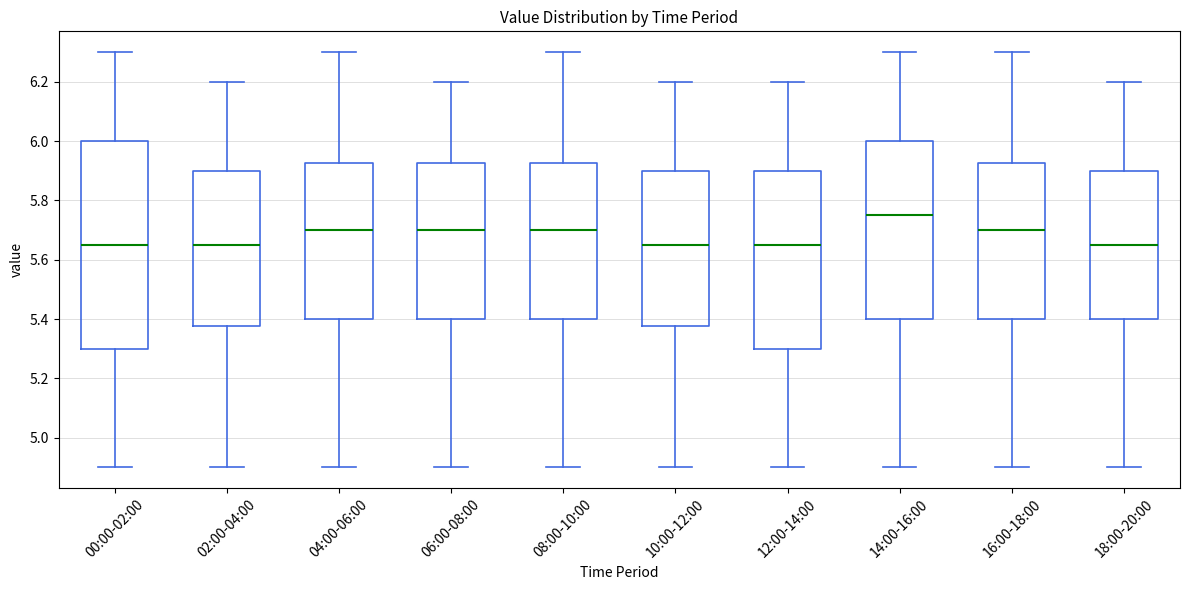

Reading left to right, read every box against the y-axis: the position of its median line, the range the box covers, and the ends of its whiskers. The values are not printed on the chart, so give them approximately, as read against the axis.

00:00-02:00: median 5.66, box 5.30 to 6.00, whiskers 4.90 to 6.30
02:00-04:00: median 5.66, box 5.38 to 5.90, whiskers 4.90 to 6.20
04:00-06:00: median 5.70, box 5.40 to 5.92, whiskers 4.90 to 6.30
06:00-08:00: median 5.70, box 5.40 to 5.92, whiskers 4.90 to 6.20
08:00-10:00: median 5.70, box 5.40 to 5.92, whiskers 4.90 to 6.30
10:00-12:00: median 5.66, box 5.38 to 5.90, whiskers 4.90 to 6.20
12:00-14:00: median 5.66, box 5.30 to 5.90, whiskers 4.90 to 6.20
14:00-16:00: median 5.76, box 5.40 to 6.00, whiskers 4.90 to 6.30
16:00-18:00: median 5.70, box 5.40 to 5.92, whiskers 4.90 to 6.30
18:00-20:00: median 5.66, box 5.40 to 5.90, whiskers 4.90 to 6.20